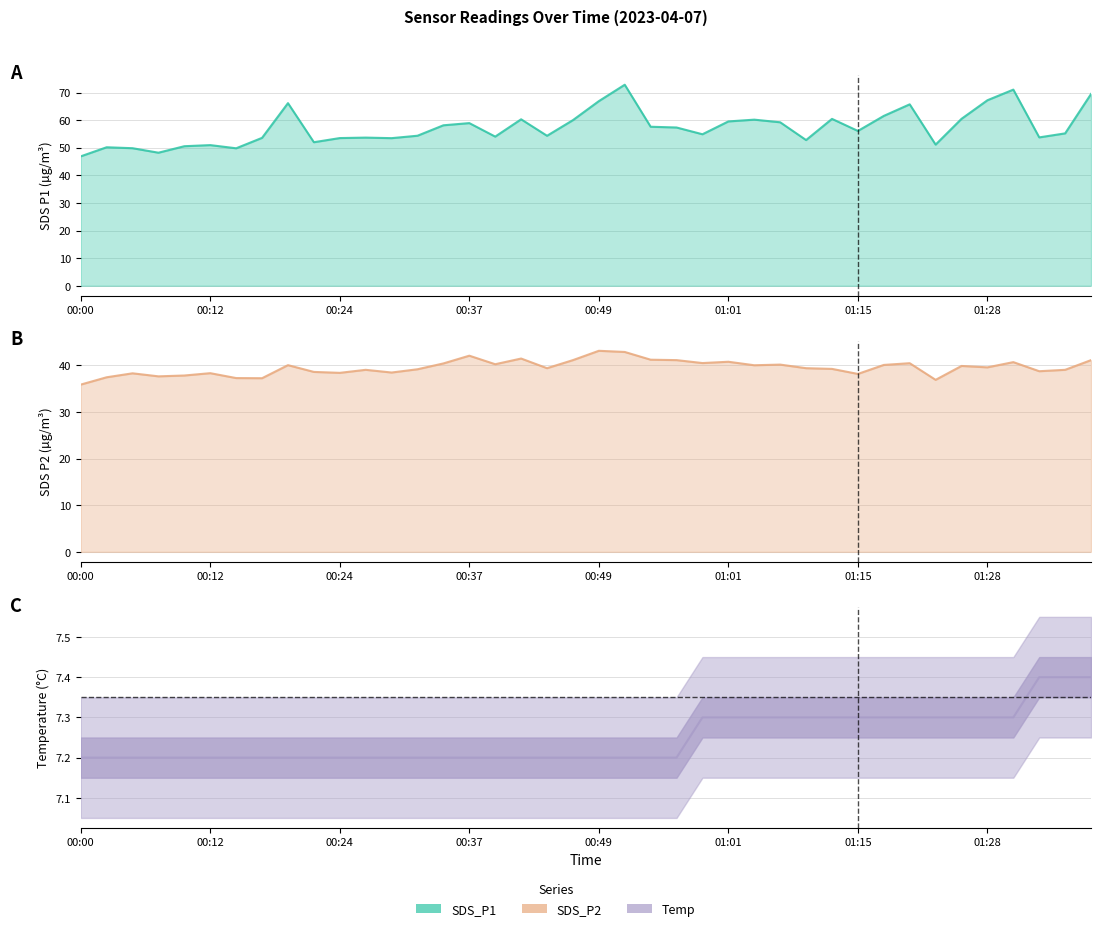

How many categories are shown in the chart?

40